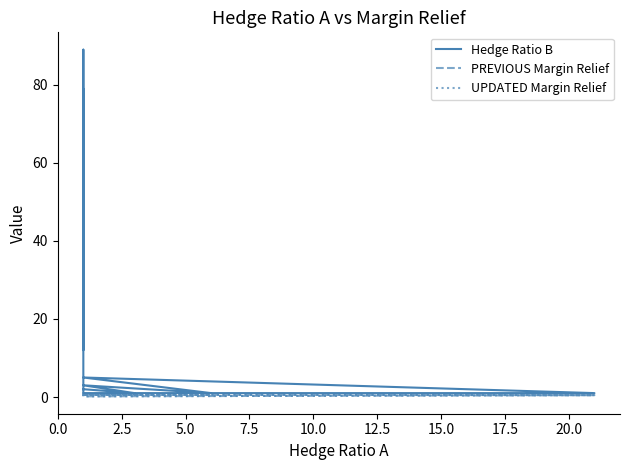

How many distinct data groups are displayed?

3